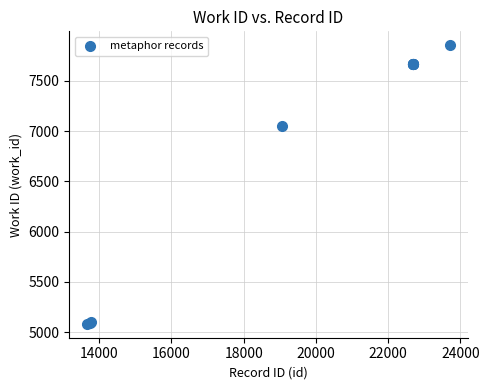

What Y value in the scatter plot is closest to 6468?

7050